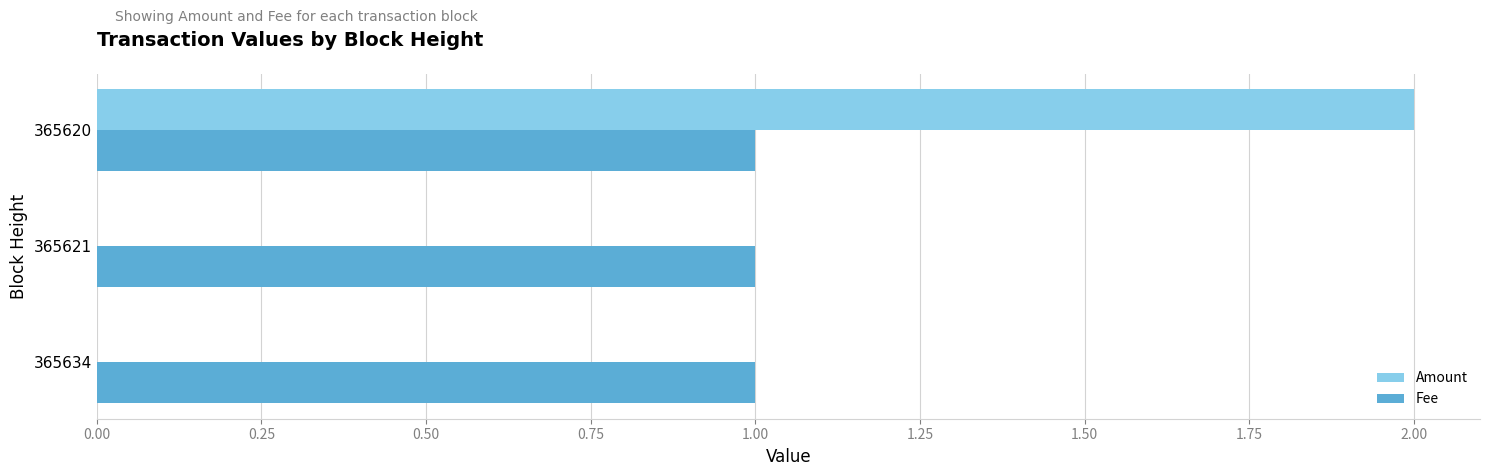

The Fee series shows 1 at 365620. True or false?

True